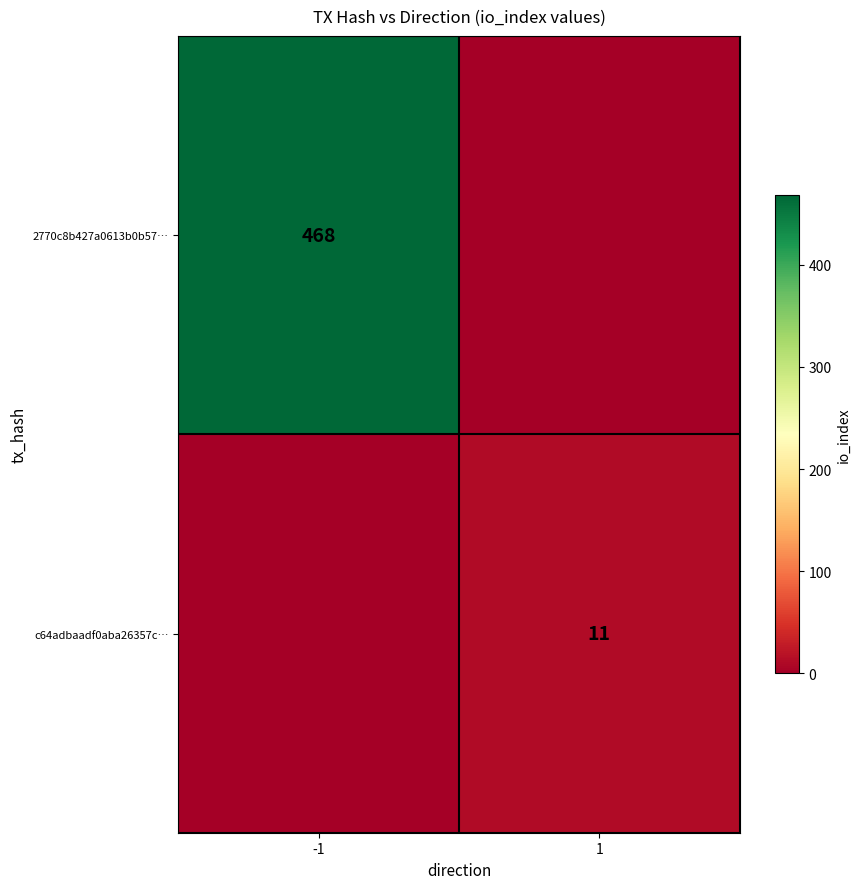

How many categories are shown in the chart?

2